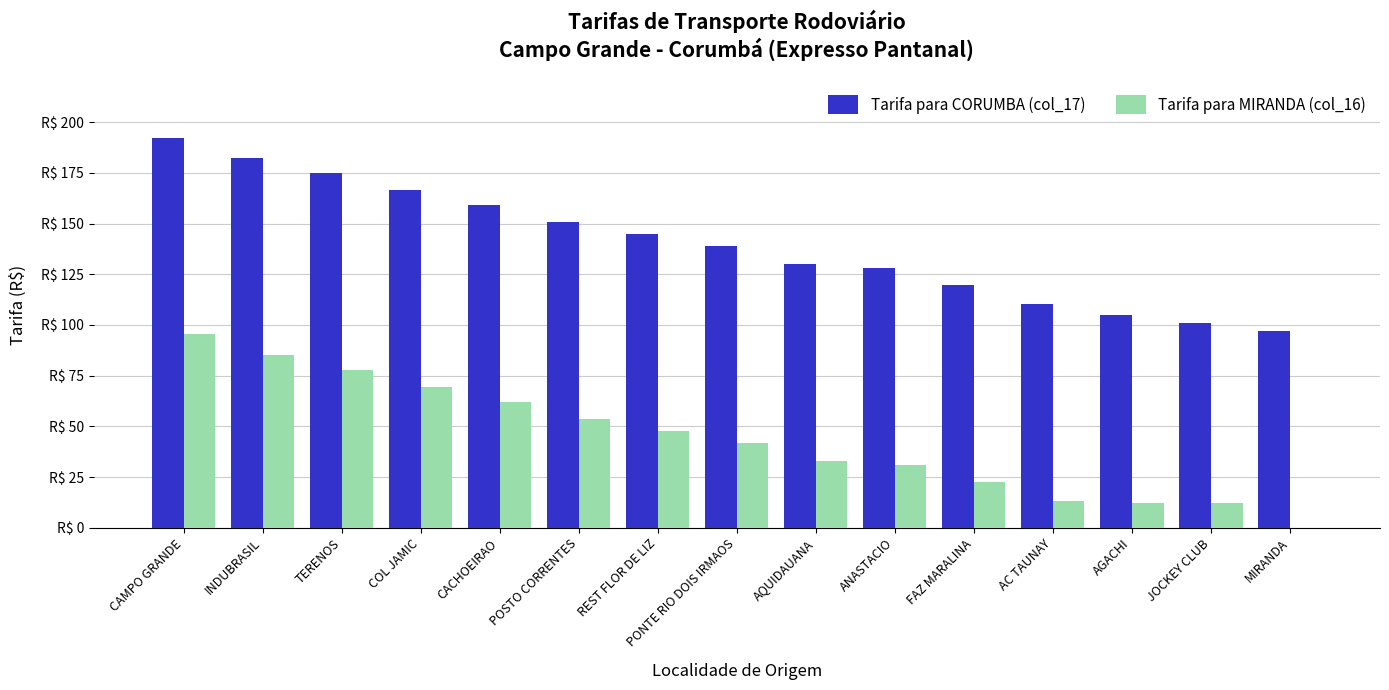

What is the maximum value for Tarifa para CORUMBA (col_17)?

192.4